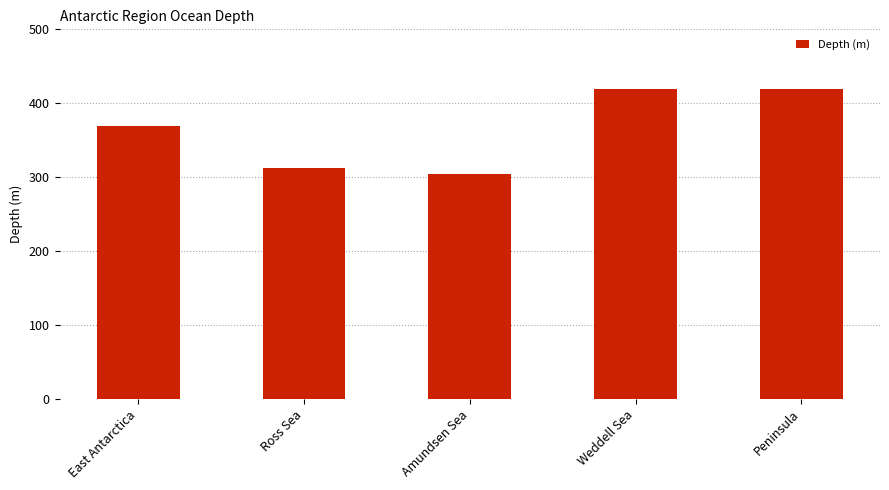

What is the label of the 4th bar from the left?

Weddell Sea